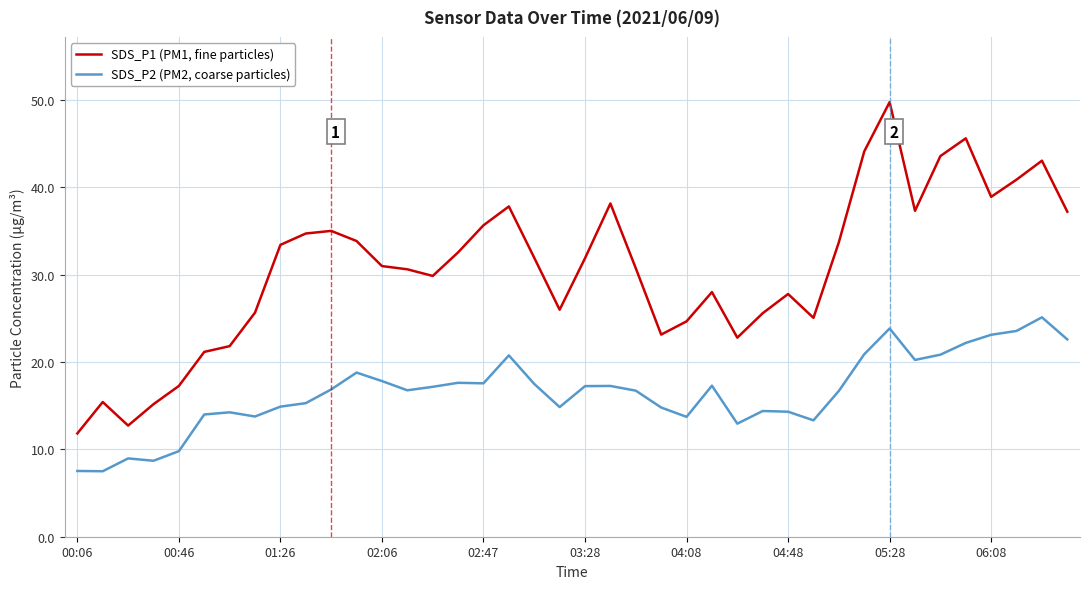

List the series in order of their overall mean, highest first.

SDS_P1 (PM1, fine particles), SDS_P2 (PM2, coarse particles)